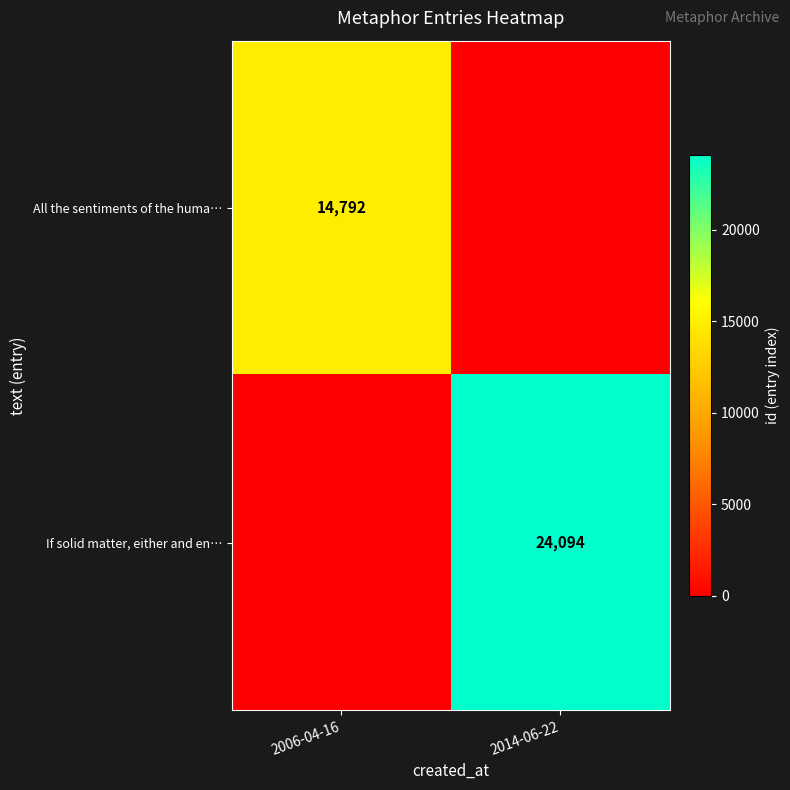

At which category is the sum across all series the highest?

2014-06-22